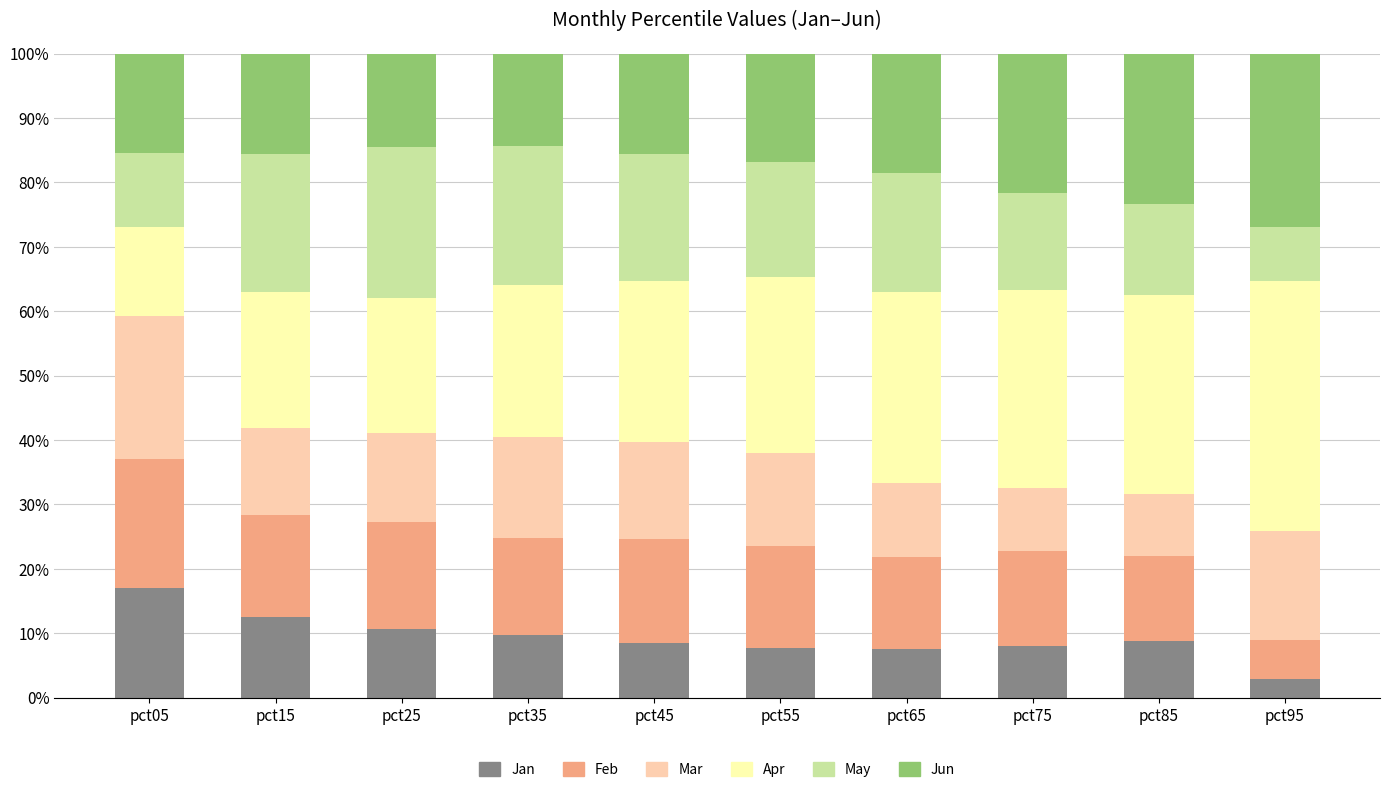

What is the sum of all Jan values?

93.3